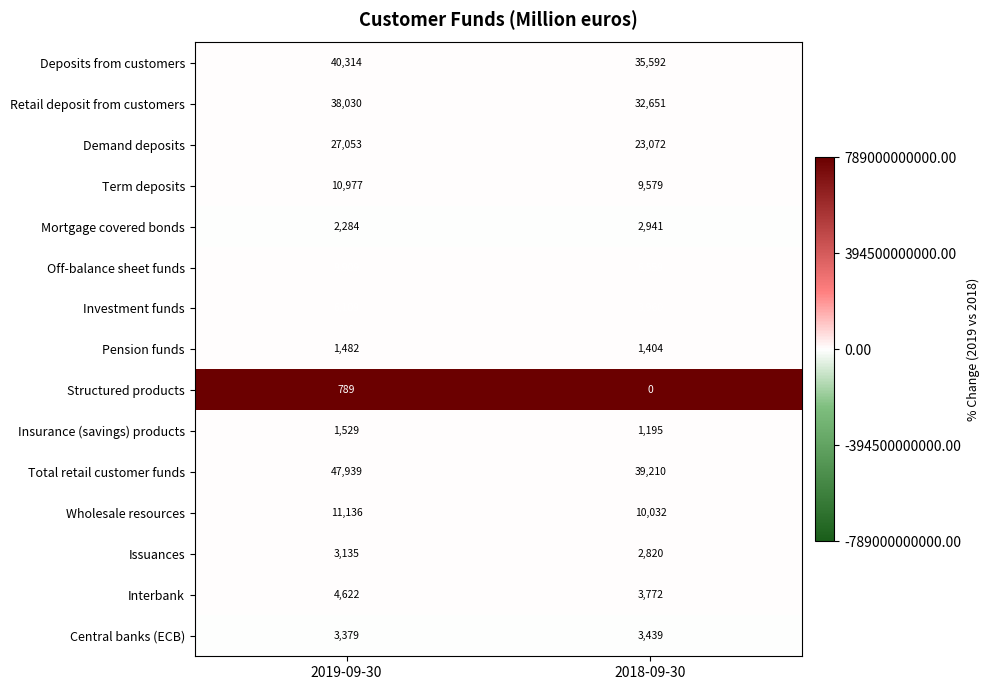

What is the difference between the highest and lowest values at 2018-09-30?

39210